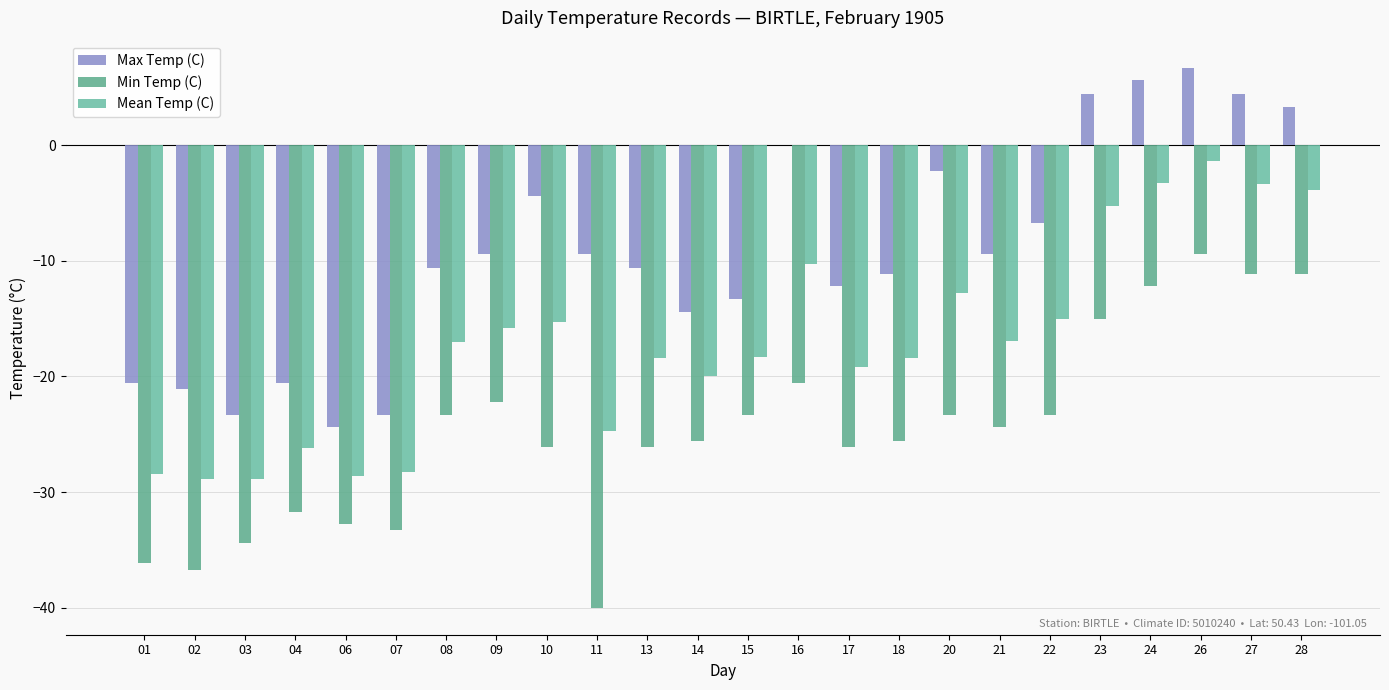

What is the difference between the second highest and second lowest values in the Mean Temp (C) series?

25.6